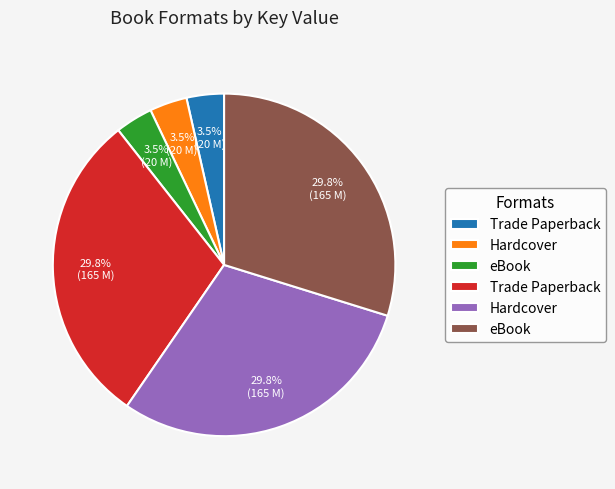

Does any single category account for the majority?

No